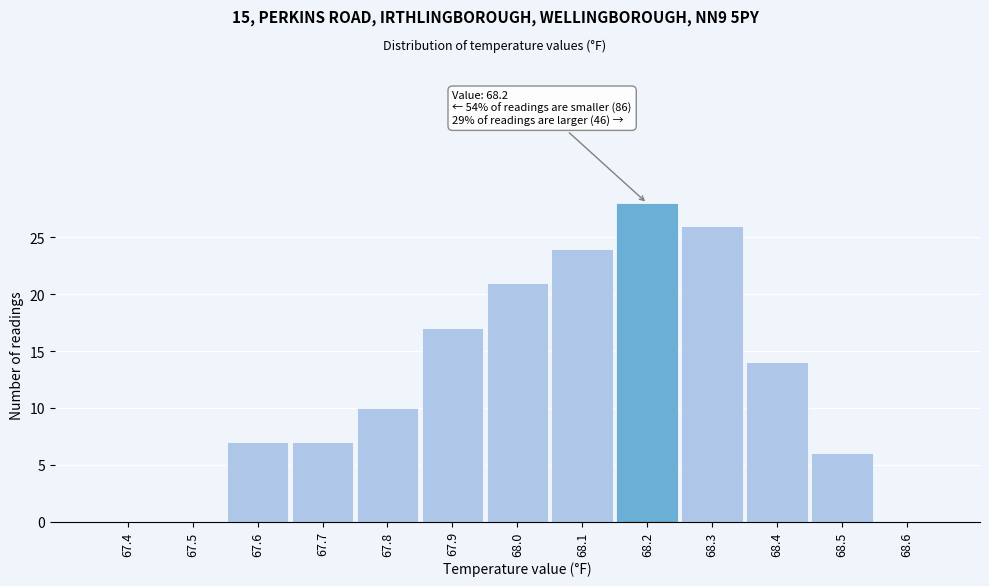

Reading left to right, list all the values displayed in this chart.

67.4=0	67.5=0	67.6=7	67.7=7	67.8=10	67.9=17	68.0=21	68.1=24	68.2=28	68.3=26	68.4=14	68.5=6	68.6=0